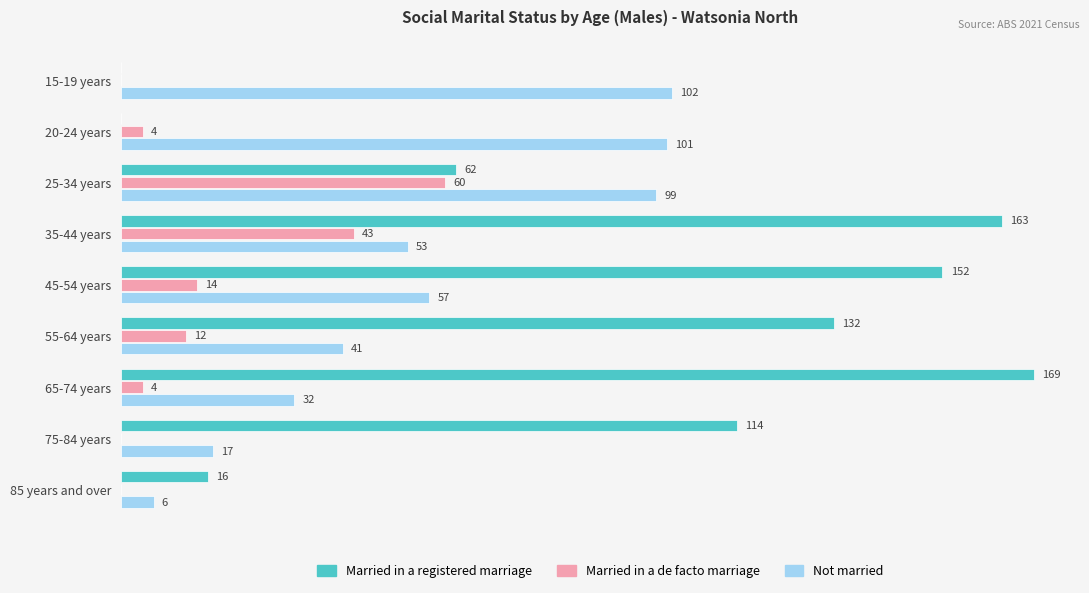

Which series changed the most between 15-19 years and 20-24 years?

Married in a de facto marriage